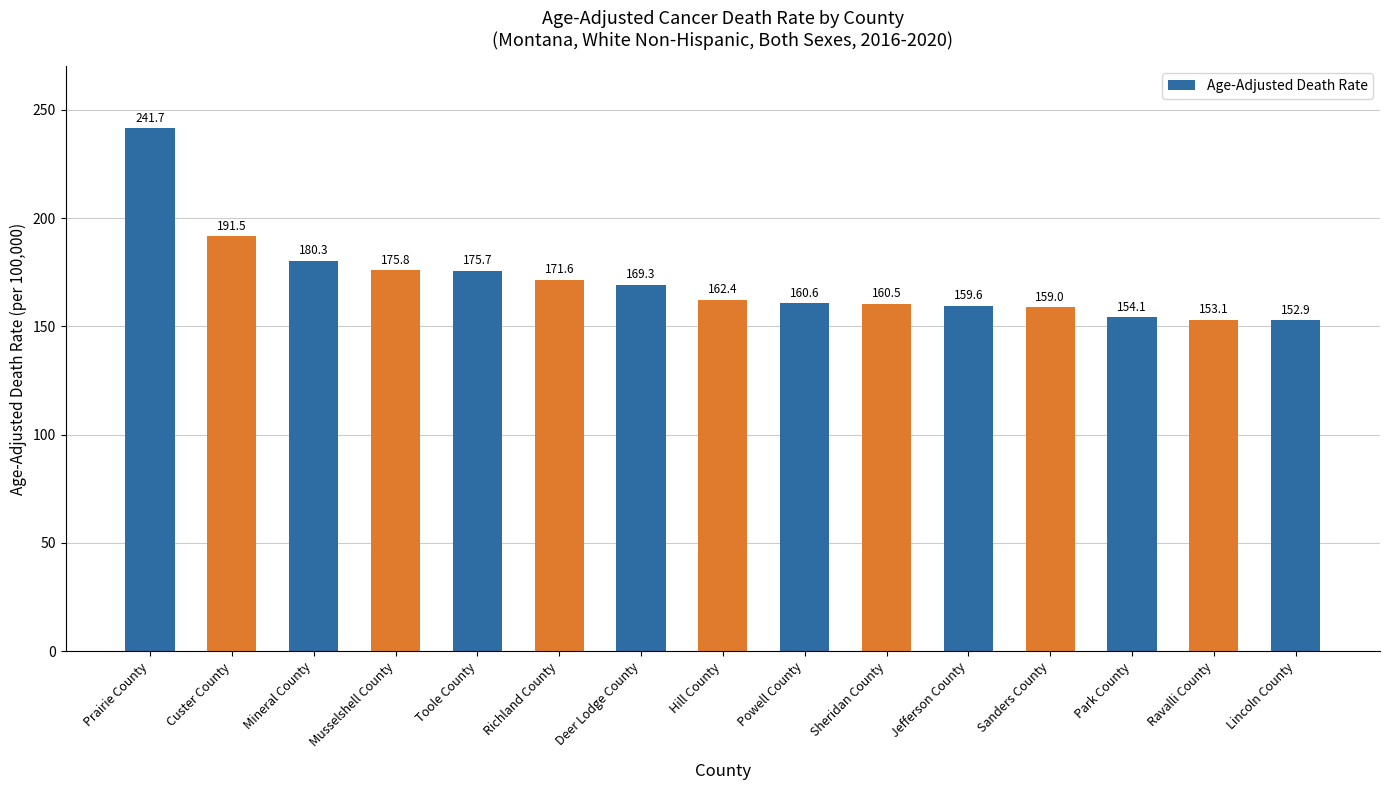

Are the bars horizontal?

No